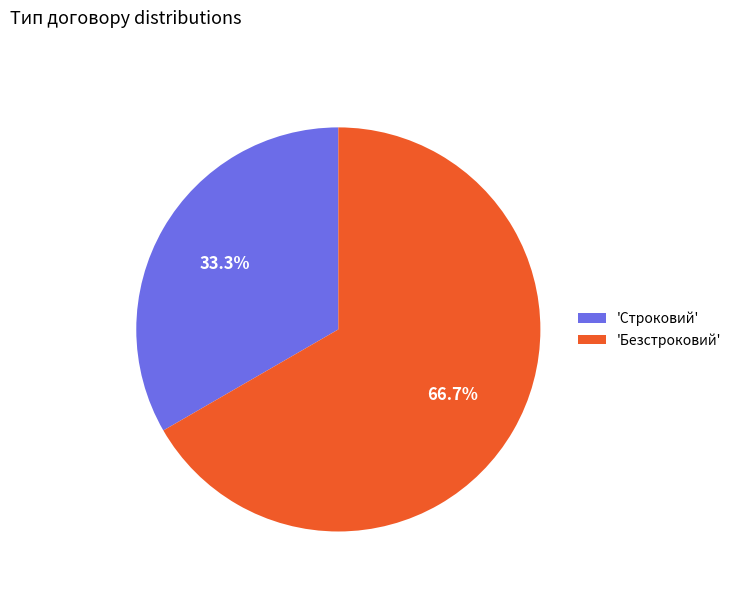

Do 'Строковий' and 'Безстроковий' together represent more than half of the pie?

Yes